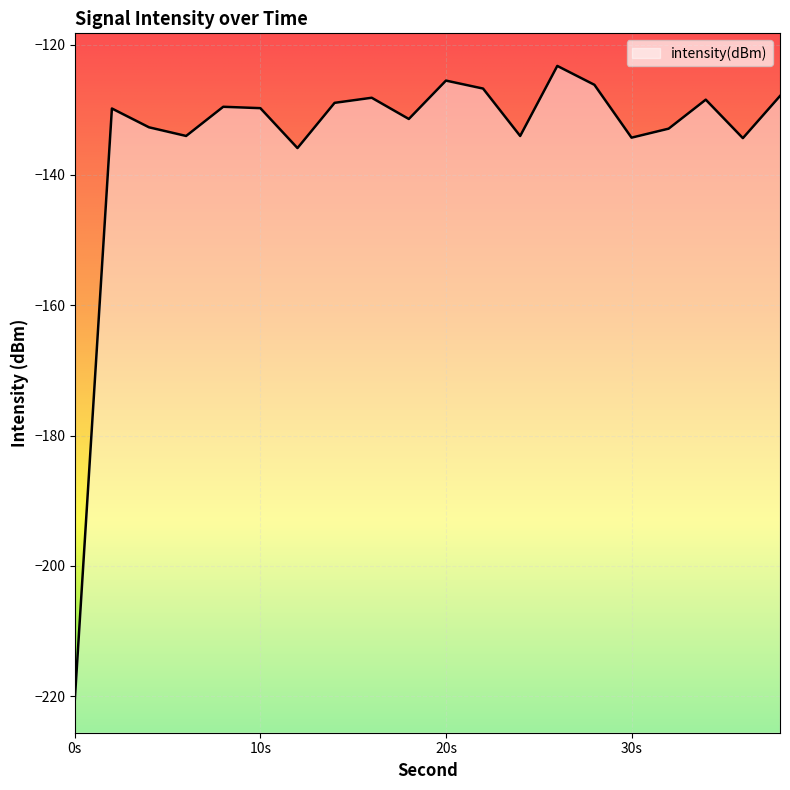

What is the value of the 4th point from the left?

-134.0